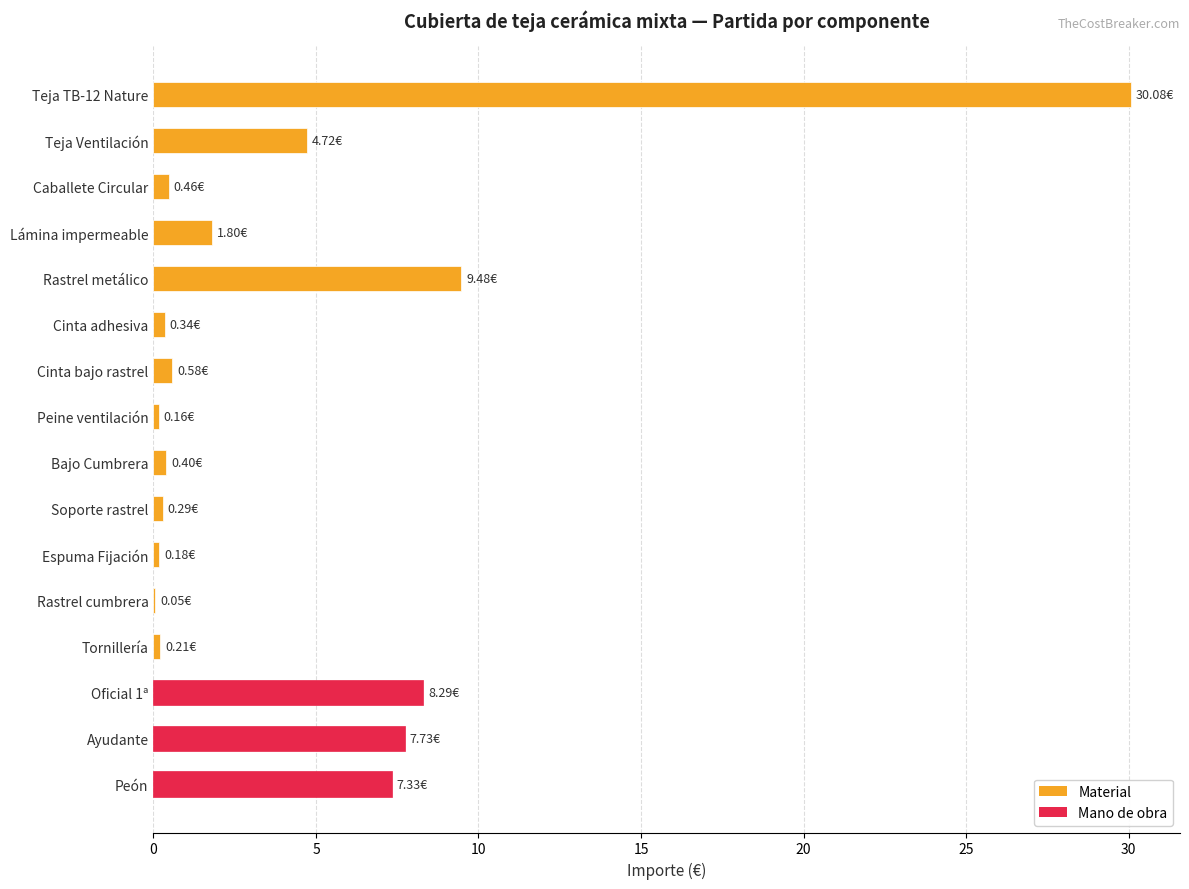

Which has a higher value, Teja TB-12 Nature or Ayudante?

Teja TB-12 Nature